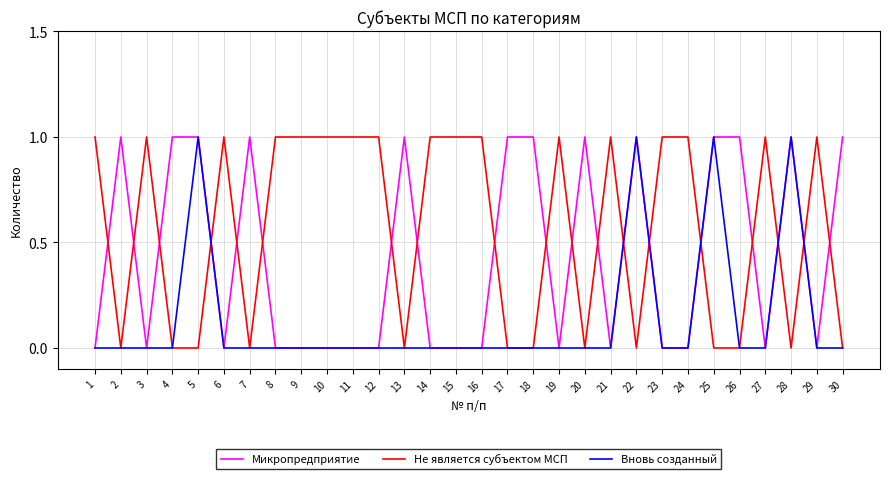

Rank the series by their average value, from highest to lowest.

Не является субъектом МСП, Микропредприятие, Вновь созданный